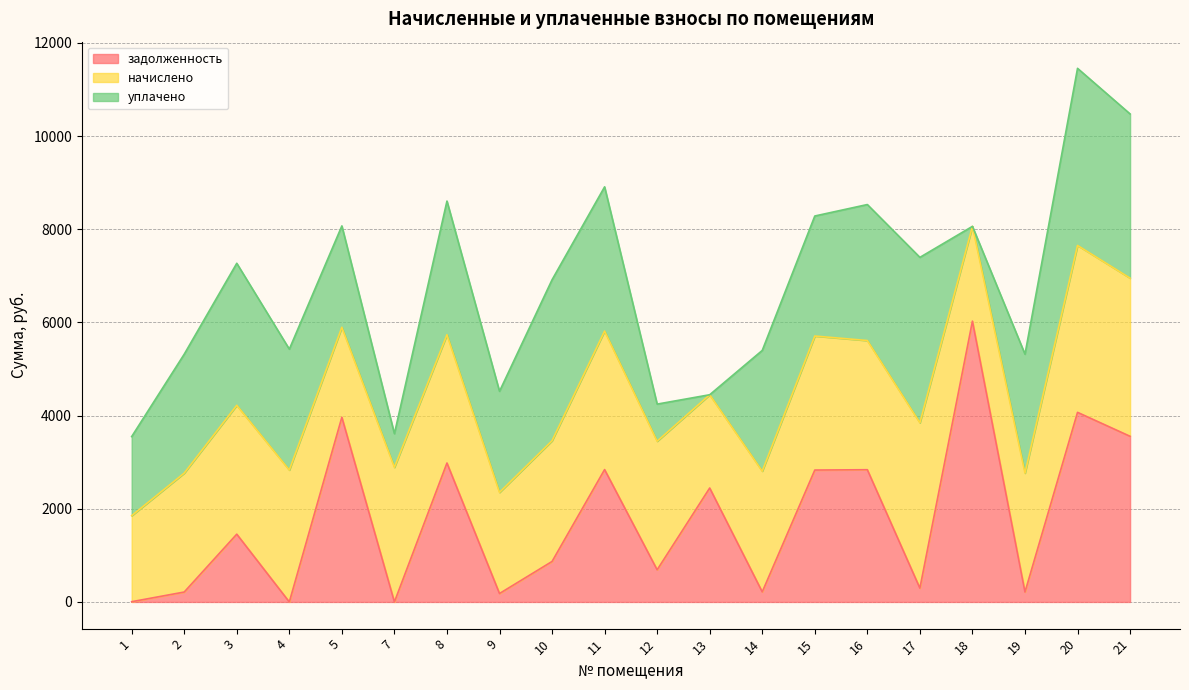

How many series are shown in this chart?

3